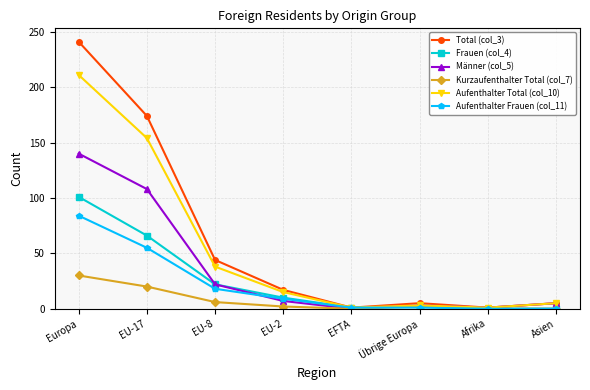

The Aufenthalter Frauen (col_11) series shows 26 at EU-17. True or false?

False